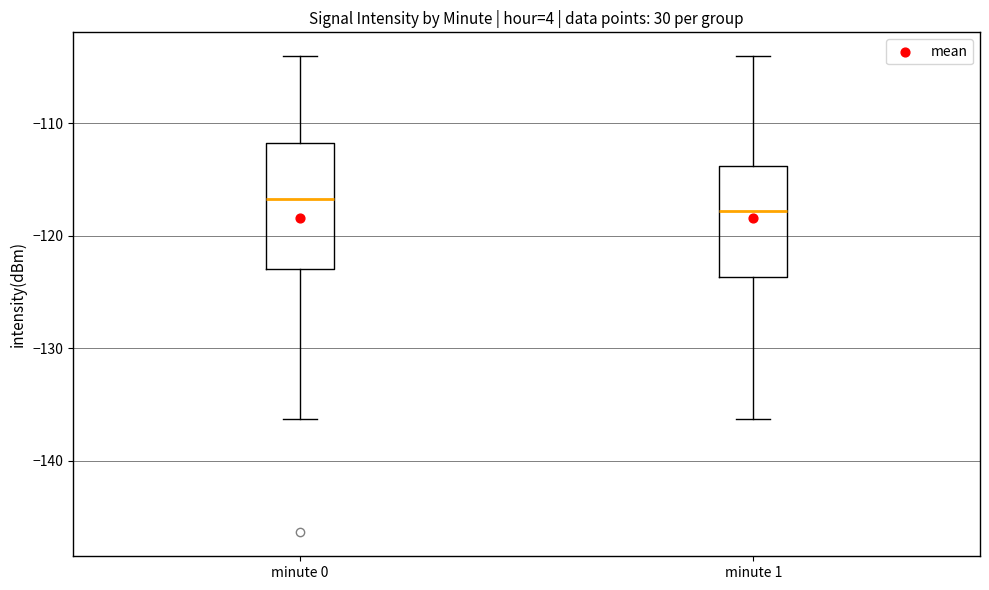

Reading left to right, read every box against the y-axis: the position of its median line, the range the box covers, and the ends of its whiskers. The values are not printed on the chart, so give them approximately, as read against the axis.

minute 0: median -117, box -123 to -112, whiskers -136 to -104
minute 1: median -118, box -124 to -114, whiskers -136 to -104